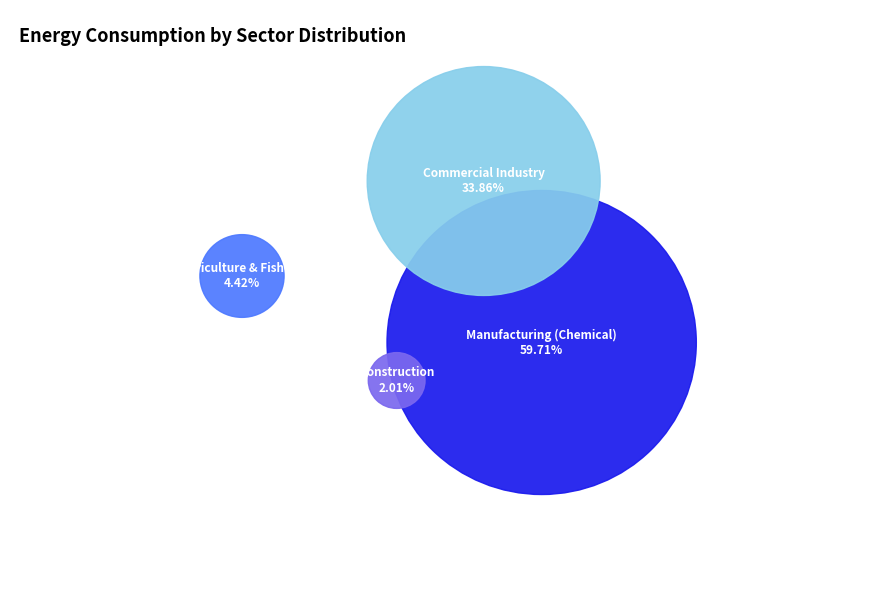

What is the smallest slice in the pie chart?

Construction